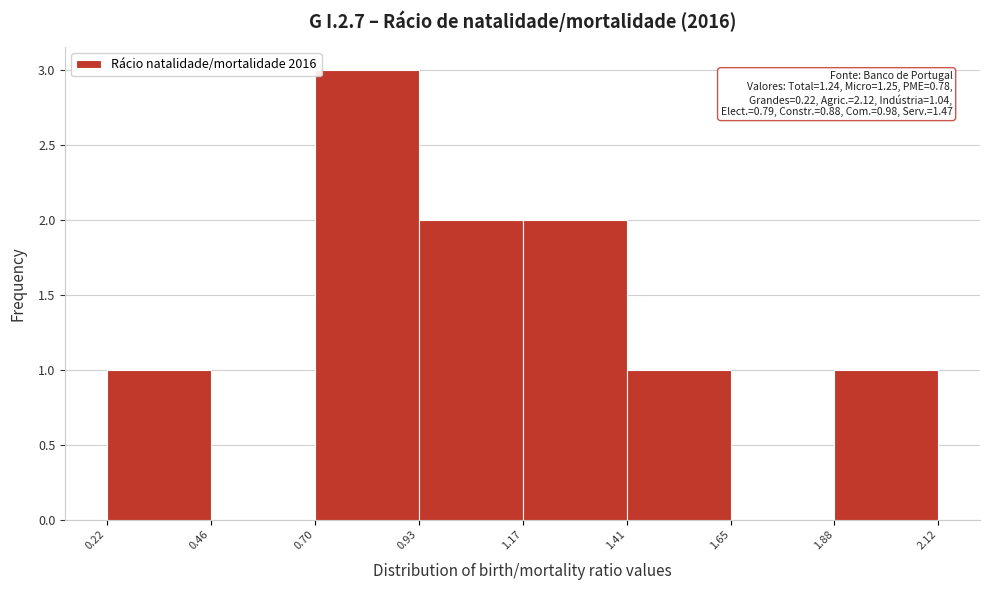

Over which range of the x-axis is the bar tallest?

0.70 to 0.93